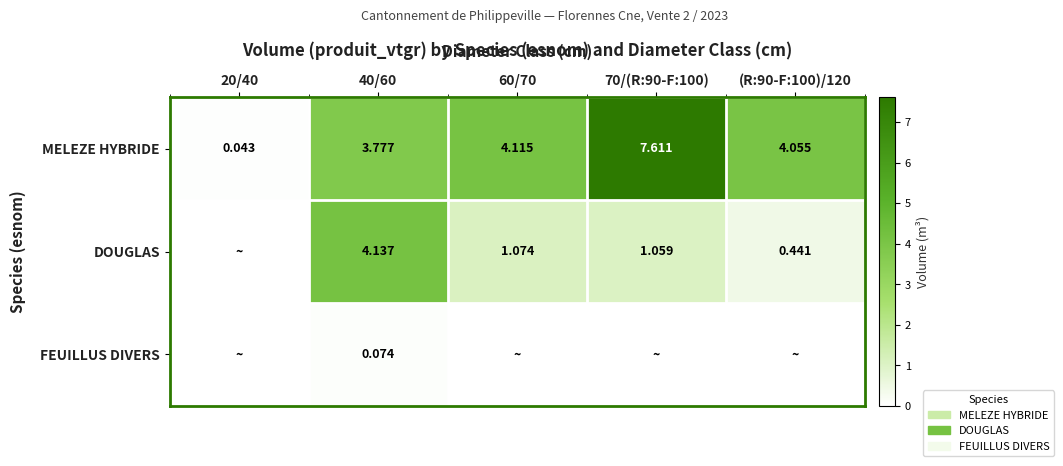

Is the value of MELEZE HYBRIDE at 40/60 greater than the value of DOUGLAS at 60/70?

Yes